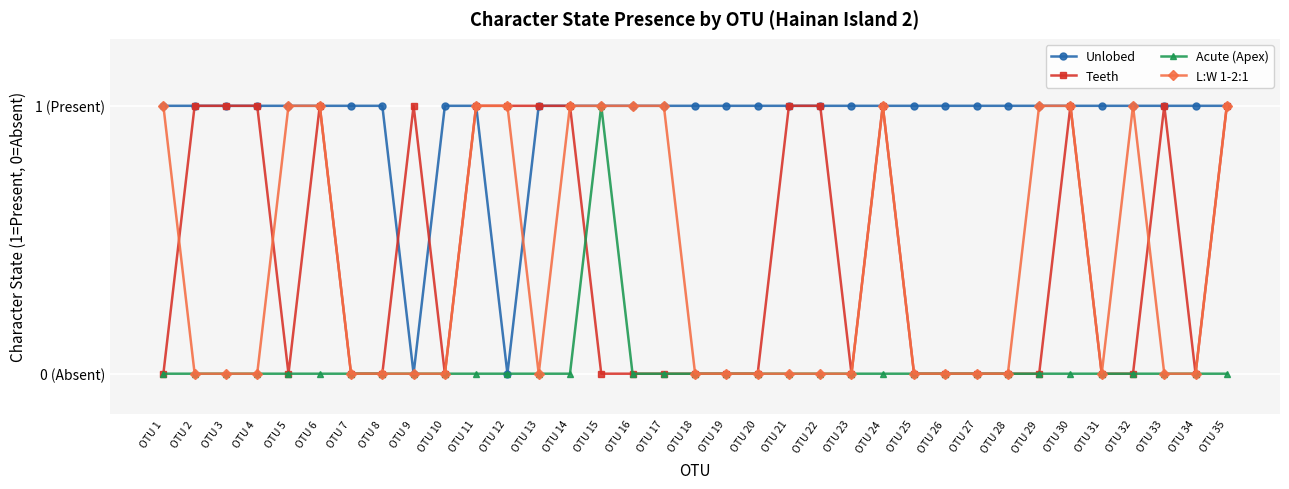

What are all the series names shown in the legend?

Unlobed, Teeth, Acute (Apex), L:W 1-2:1